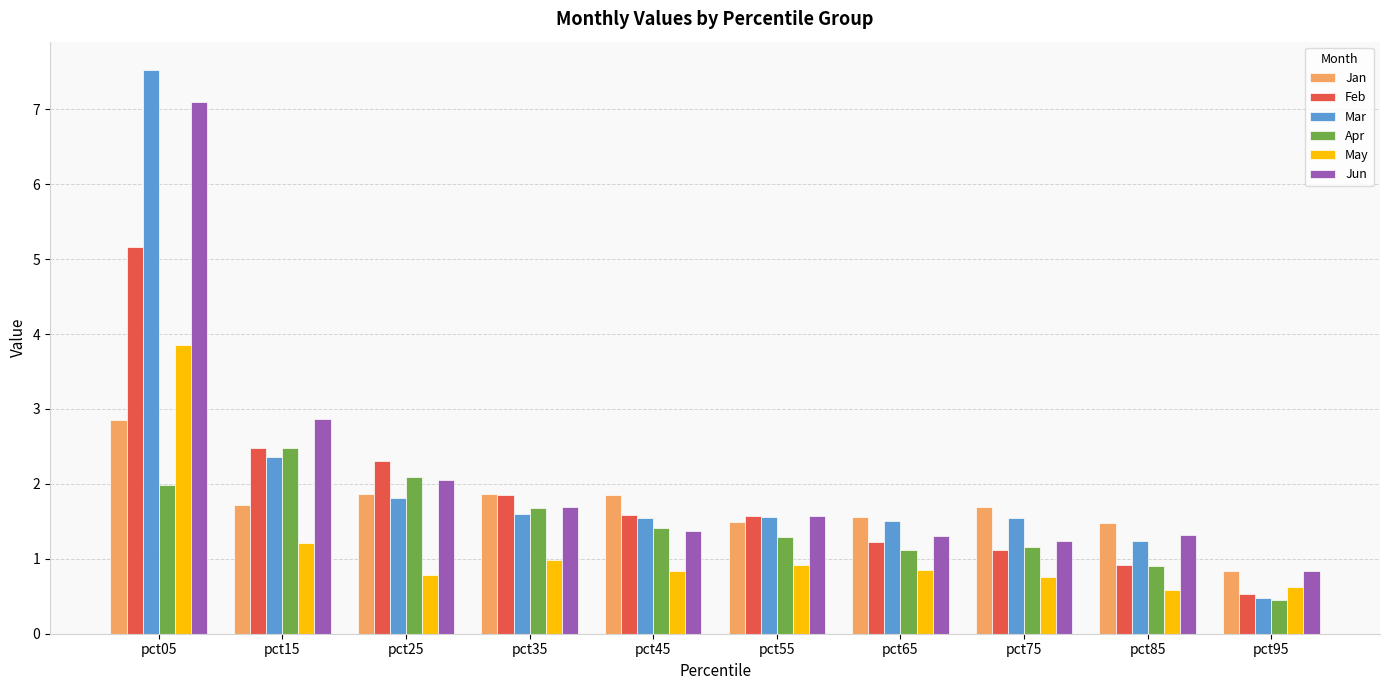

At which label is May closest to 2?

pct15